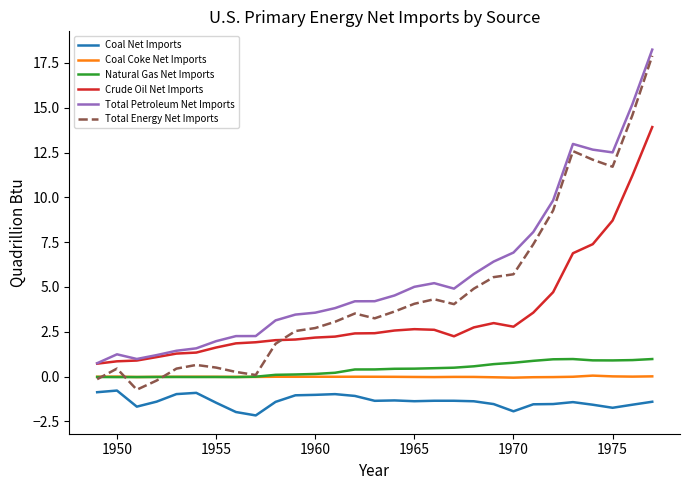

Which series has the widest spread of values?

Total Energy Net Imports